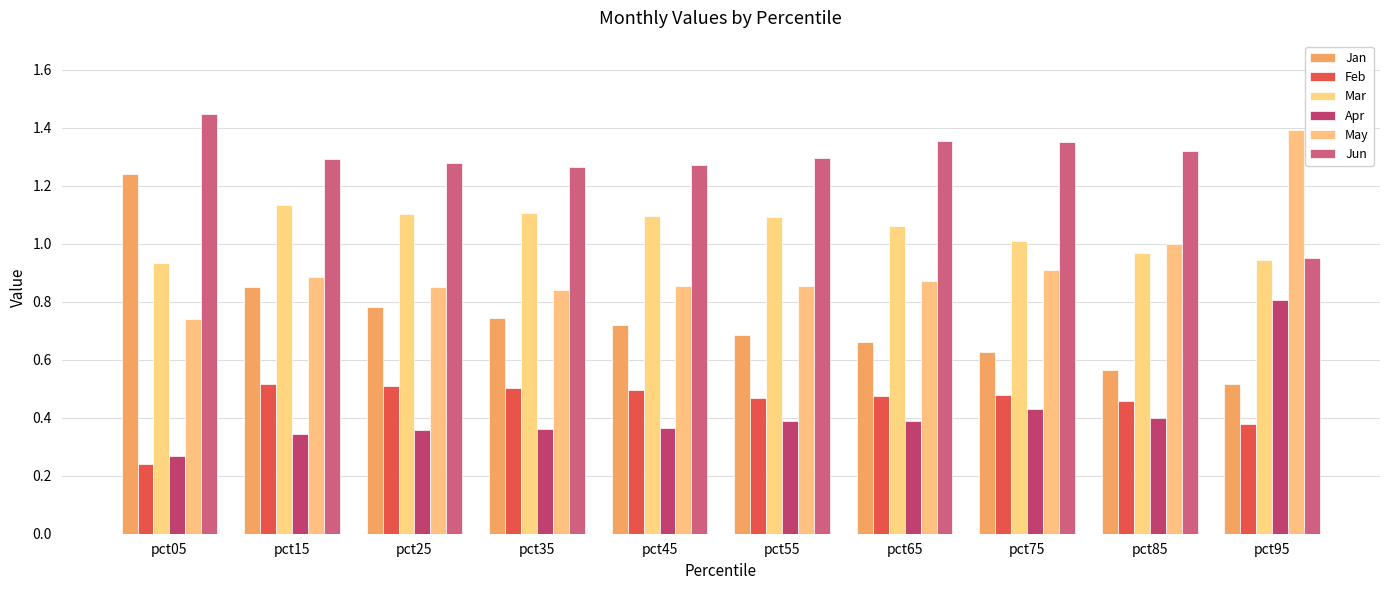

True or false: Jan has a value of 0.9 at pct15.

True